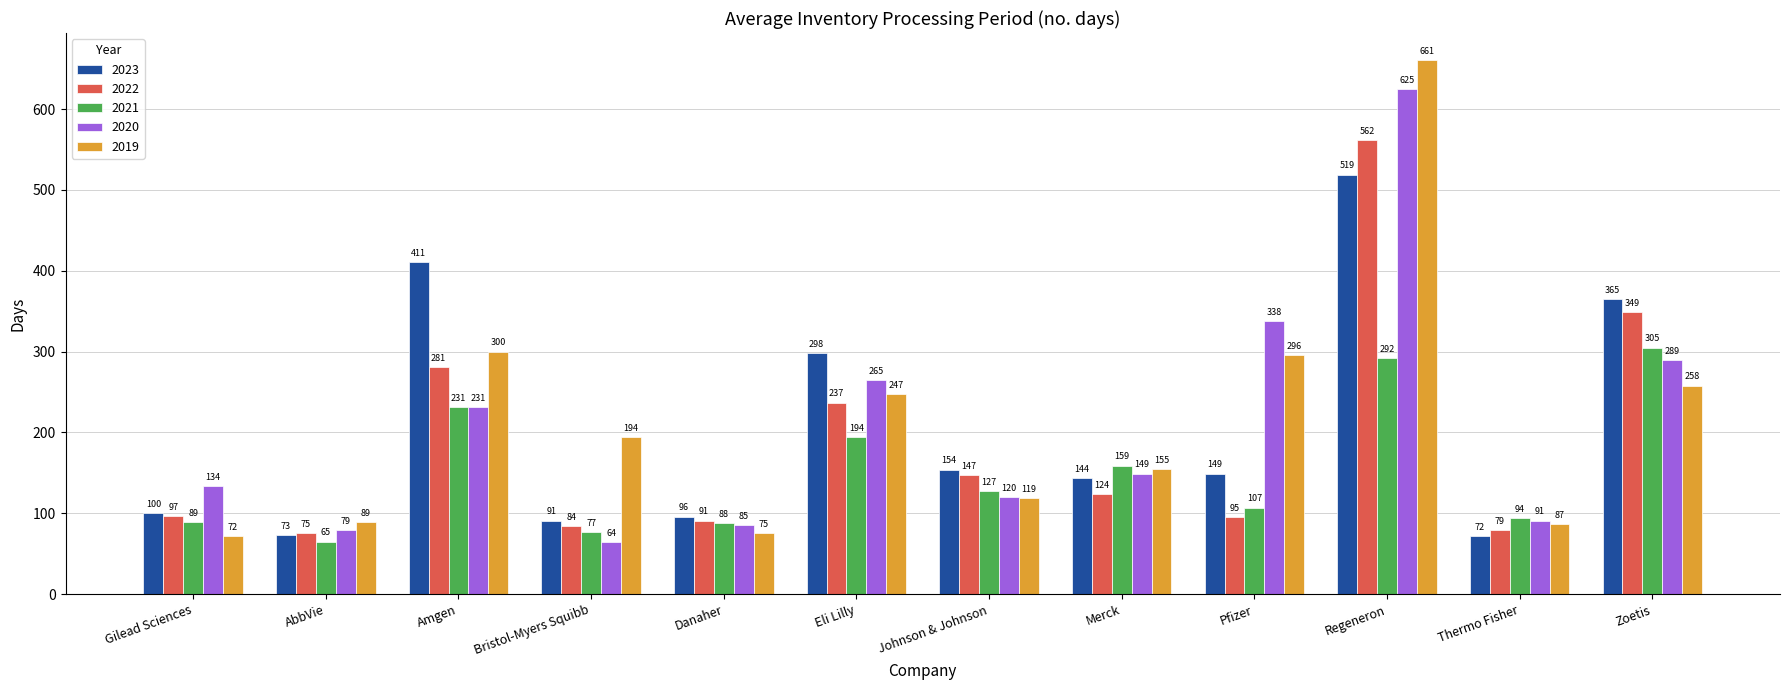

At which label is 2019 closest to 366?

Amgen